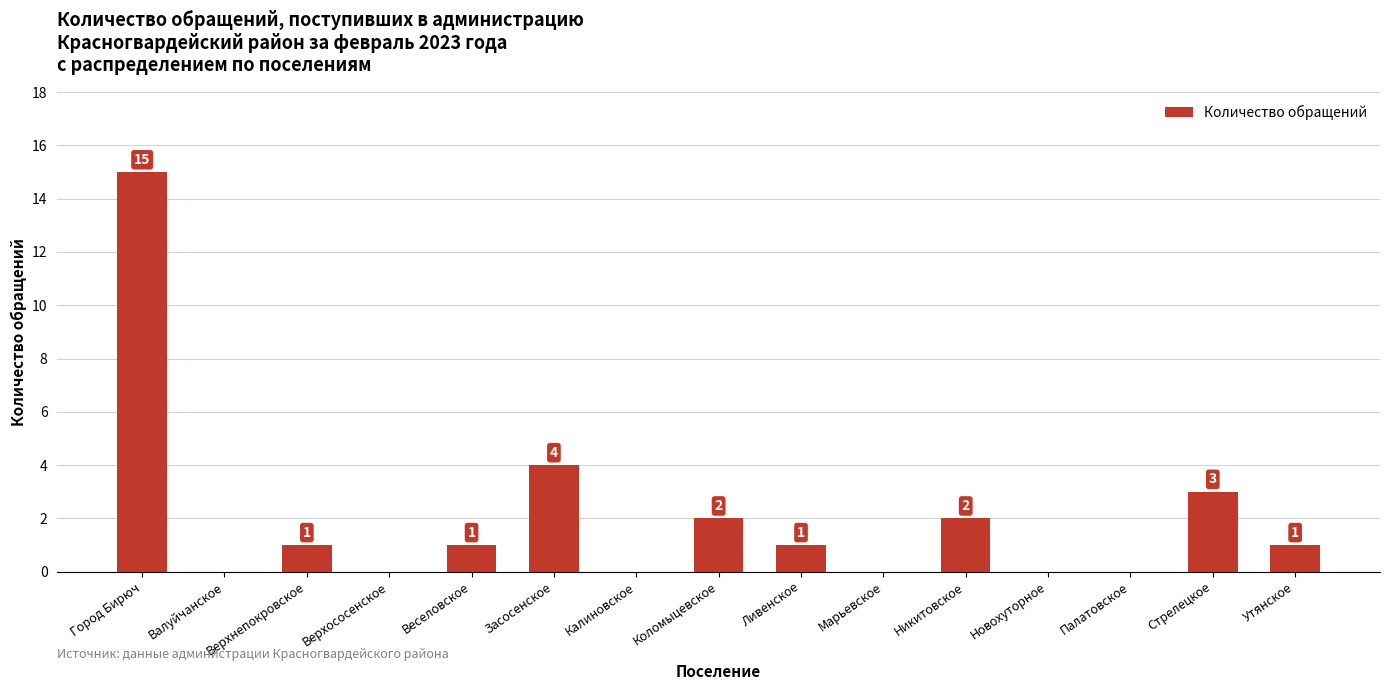

Where does the data first go above 1?

Город Бирюч